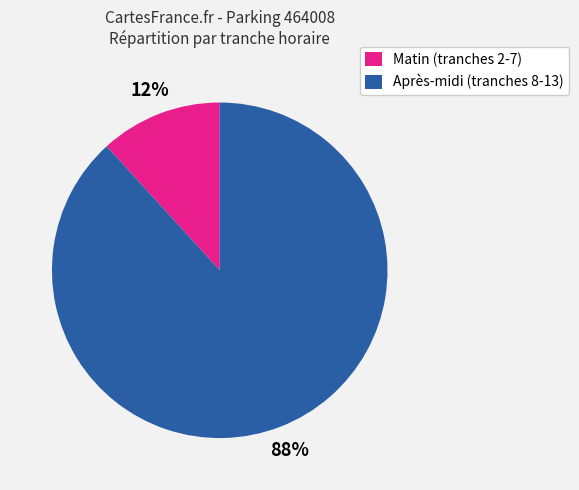

Is there a majority slice in this chart?

Yes